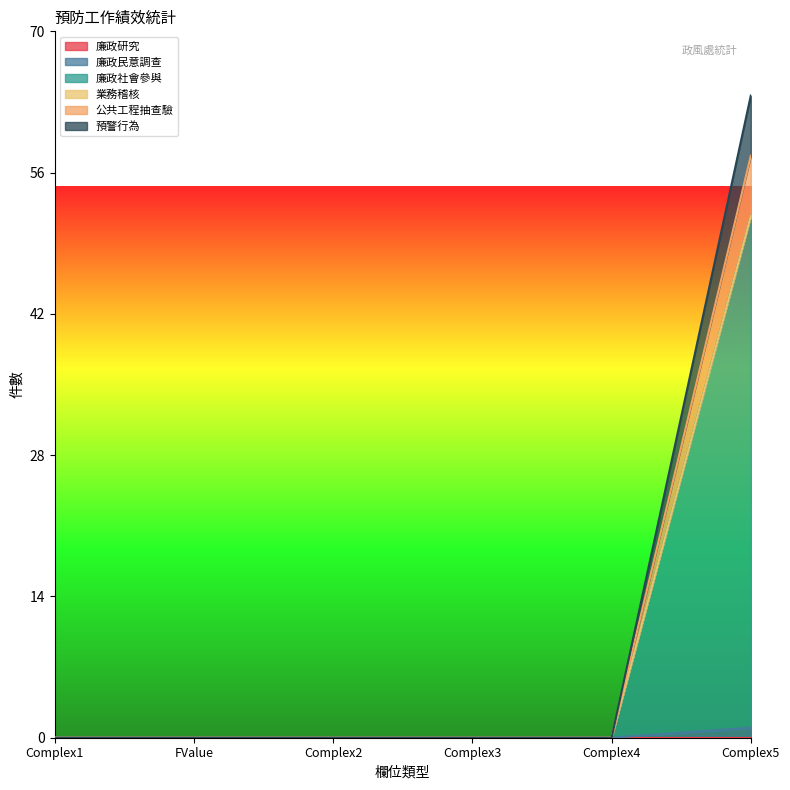

Which category has the lowest value across all series?

Complex1